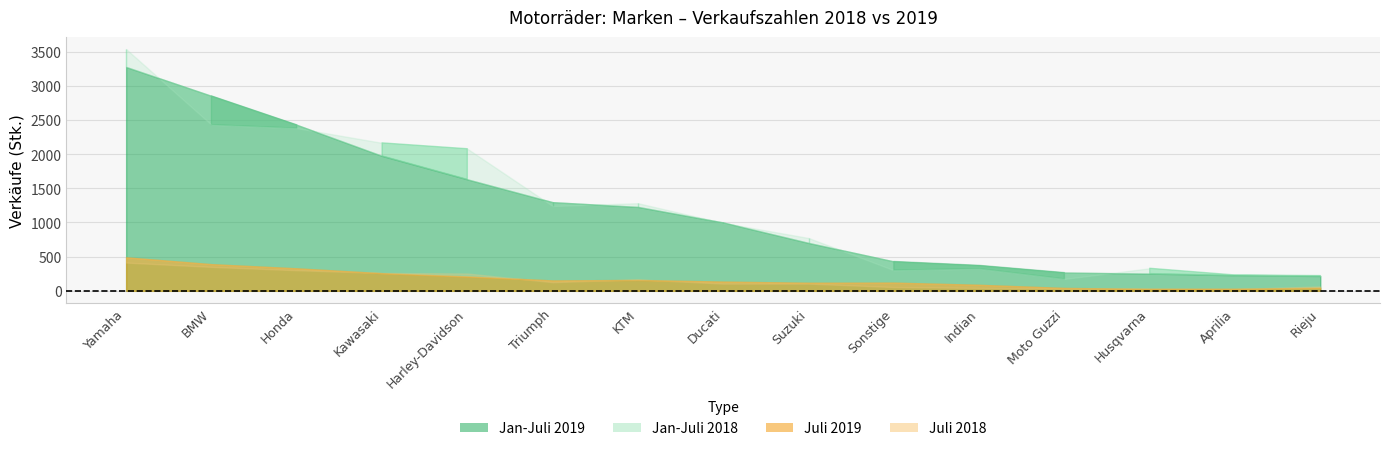

Does the chart have visible grid lines?

Yes